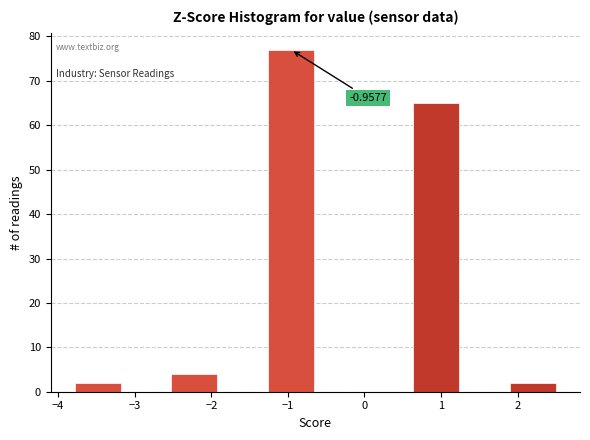

Over which range of the x-axis is the bar tallest?

-1.3 to -0.6